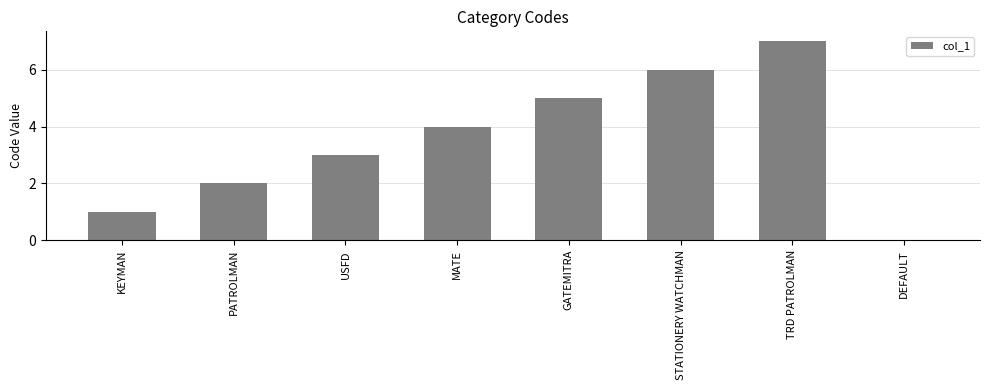

Reading right to left, extract all data points from this chart.

DEFAULT=0	TRD PATROLMAN=7	STATIONERY WATCHMAN=6	GATEMITRA=5	MATE=4	USFD=3	PATROLMAN=2	KEYMAN=1